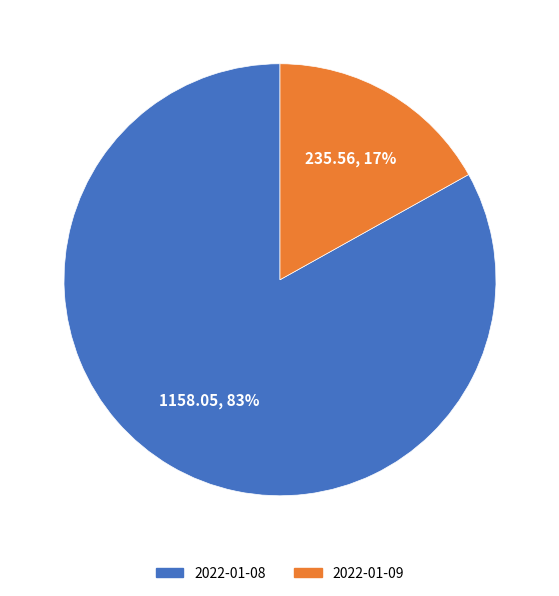

Rank the categories by value from highest to lowest.

2022-01-08, 2022-01-09